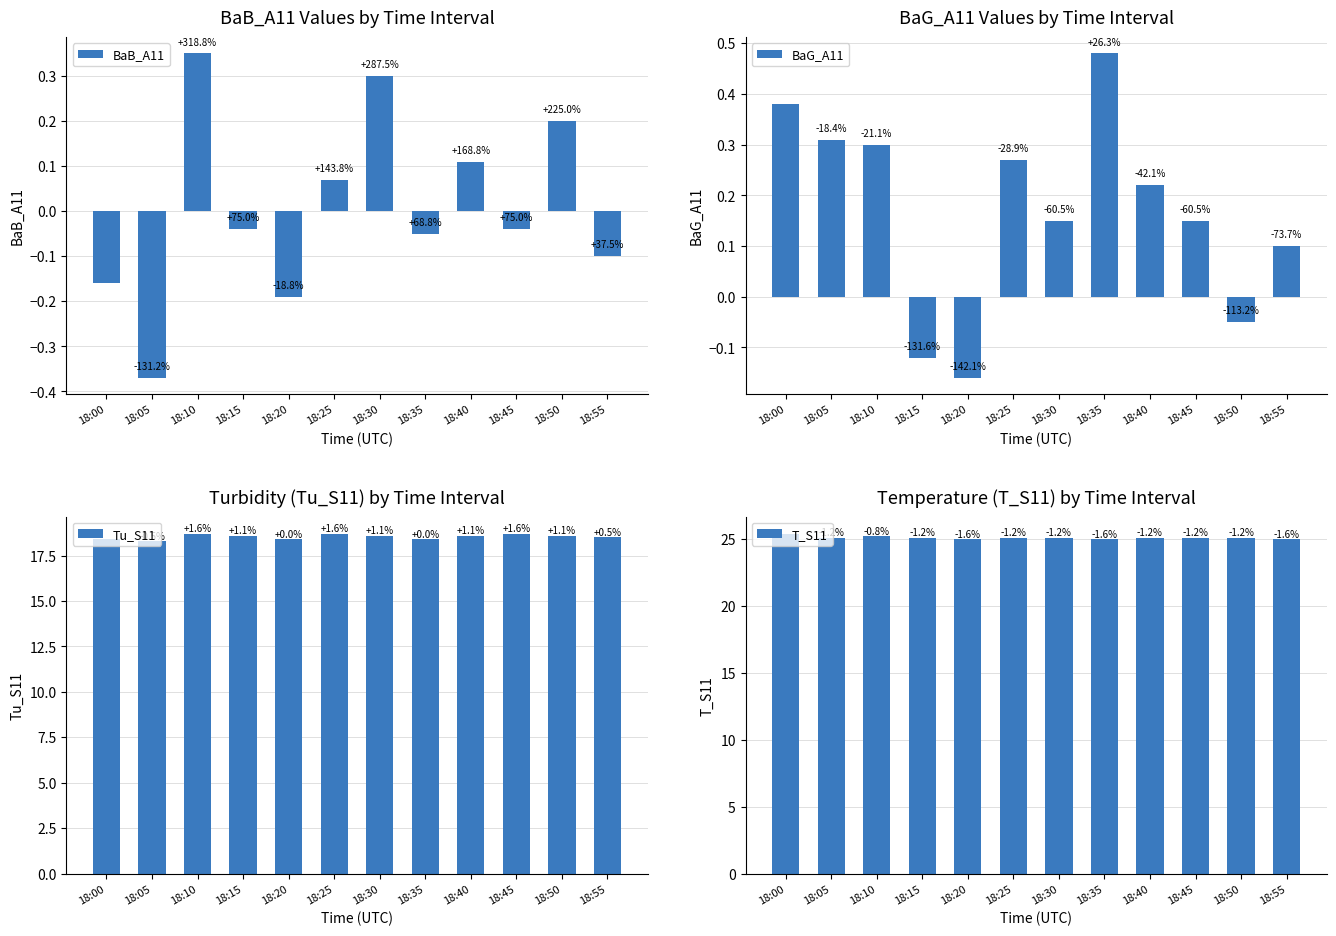

Rank the series by their maximum value, from lowest to highest.

BaB_A11, BaG_A11, Tu_S11, T_S11